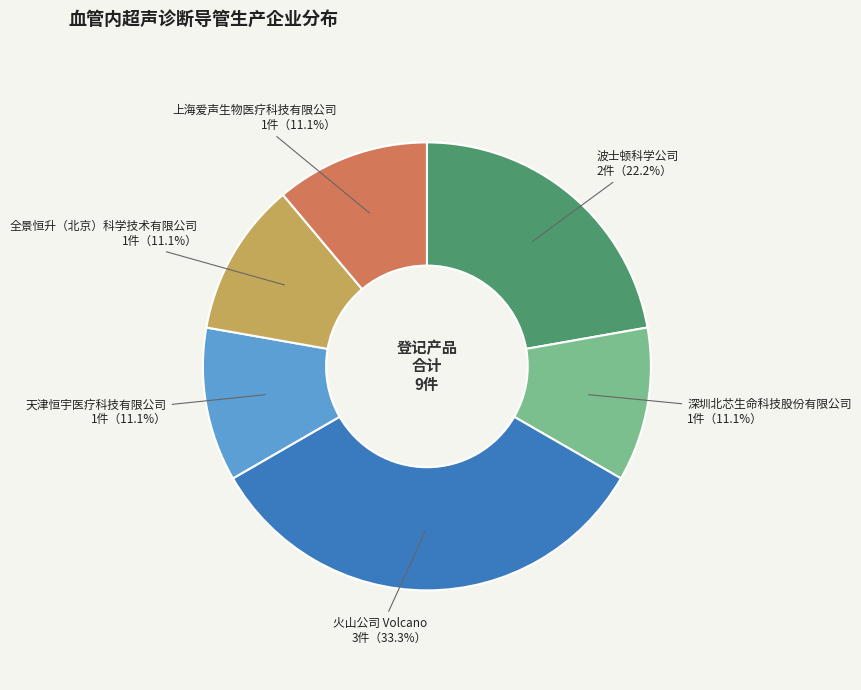

Is there a majority slice in this chart?

No